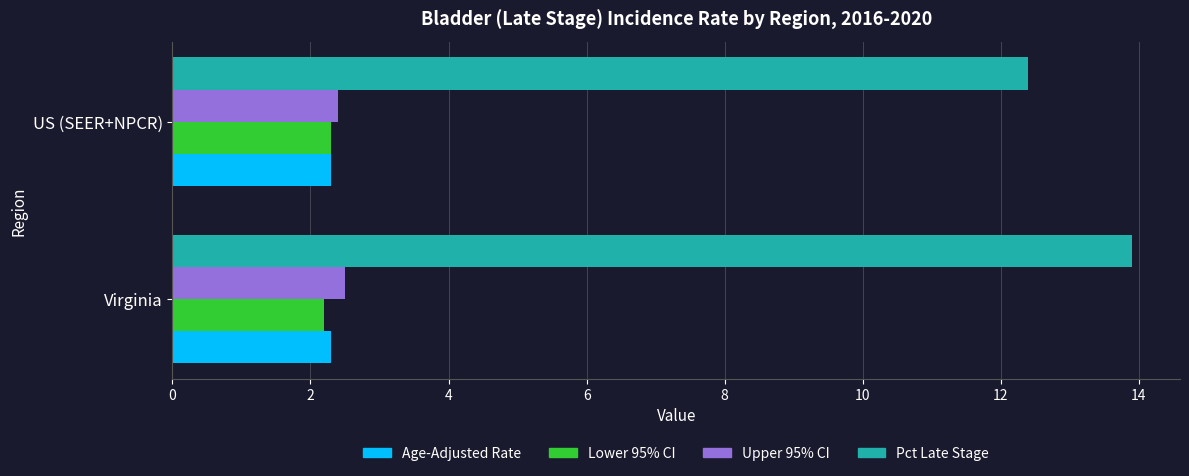

What are all the series names shown in the legend?

Age-Adjusted Rate, Lower 95% CI, Upper 95% CI, Pct Late Stage